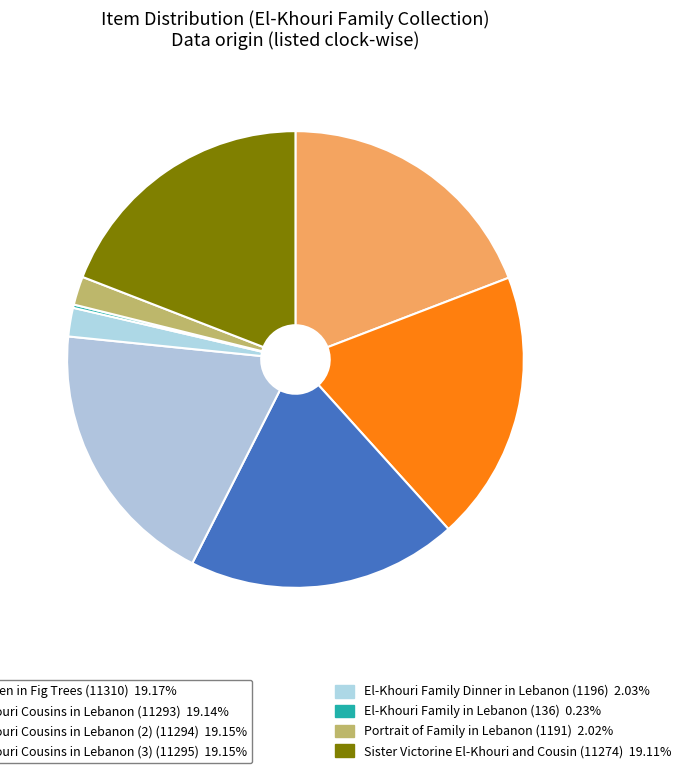

Which category has the biggest portion of the pie?

Children in Fig Trees (11310)